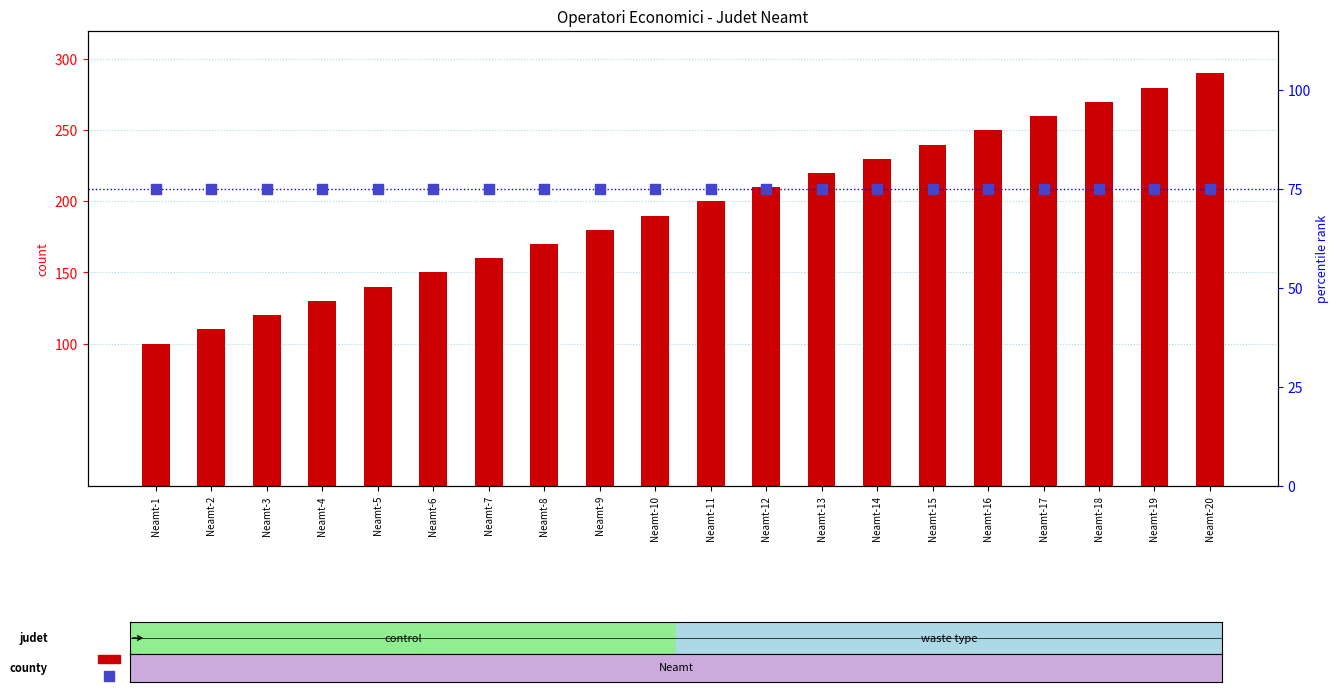

Which series has the largest Y range (max minus min)?

count